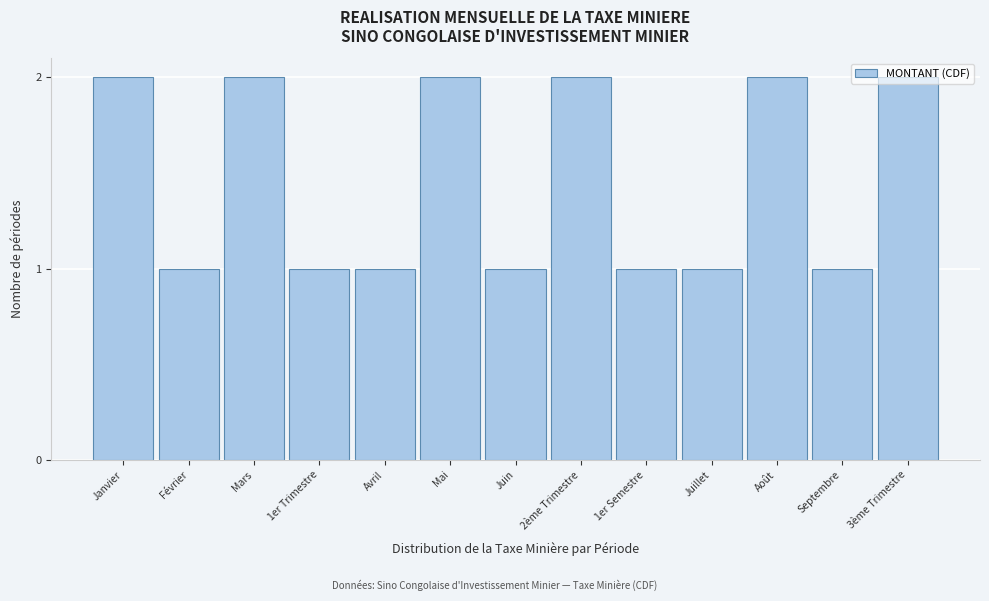

Approximately how many times larger is the value at Avril compared to Mars?

0.5